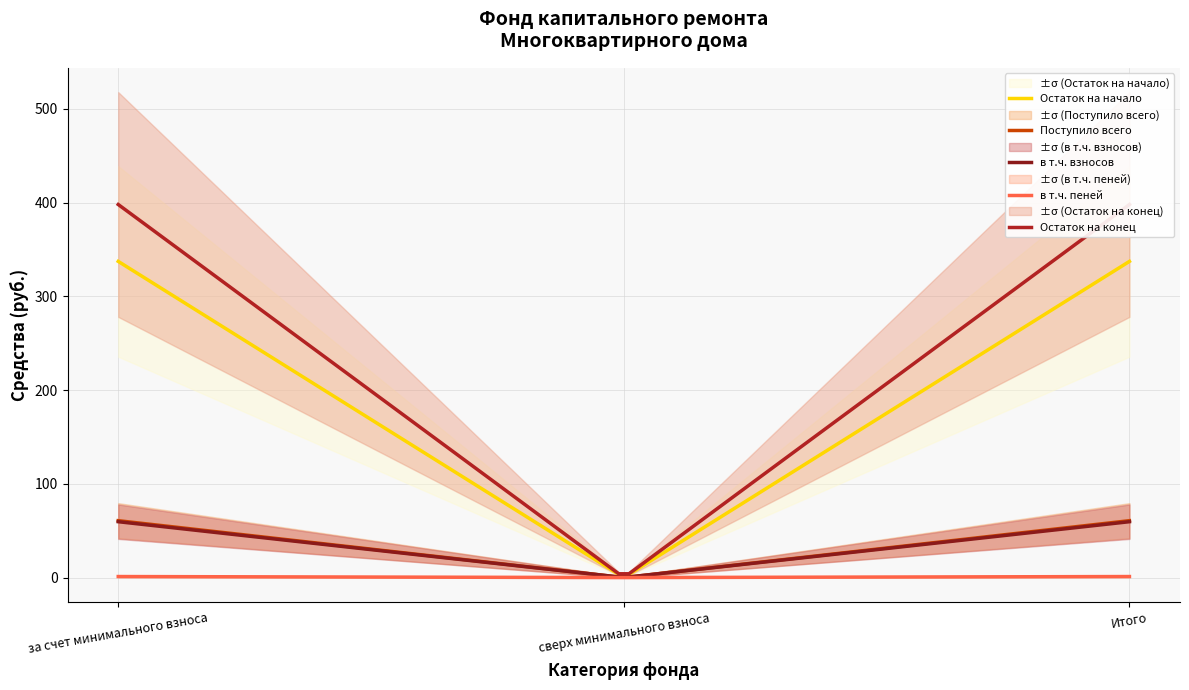

Reading right to left, what are all the values shown in this chart?

Остаток на начало: 337.3	0.0	337.3
Поступило всего: 60.7	0.0	60.7
в т.ч. взносов: 59.6	0.0	59.6
в т.ч. пеней: 1.1	0.0	1.1
Остаток на конец: 398.0	0.0	398.0